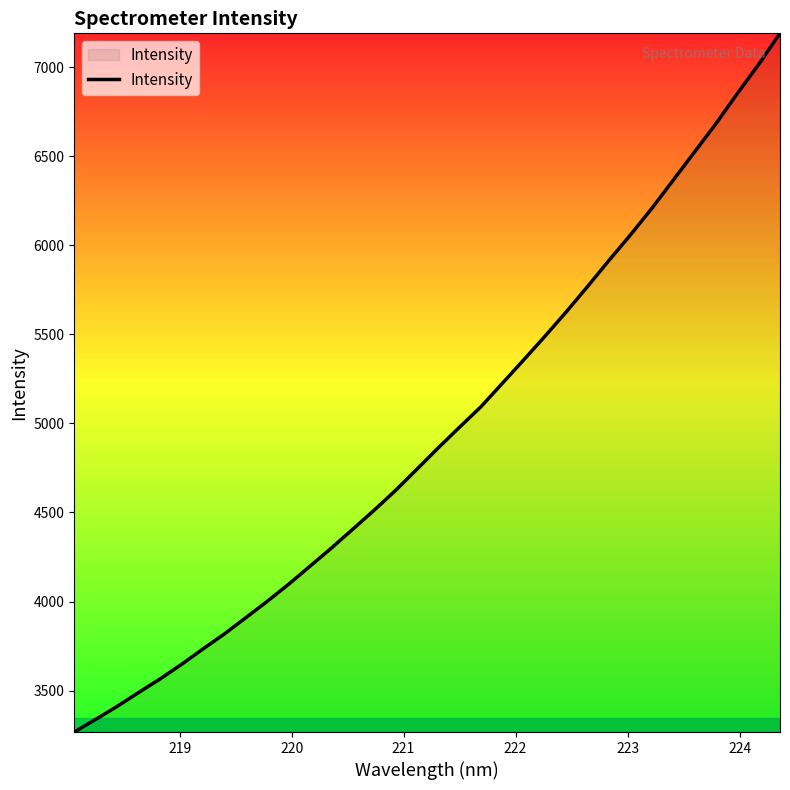

What is the smallest value displayed?

3267.2